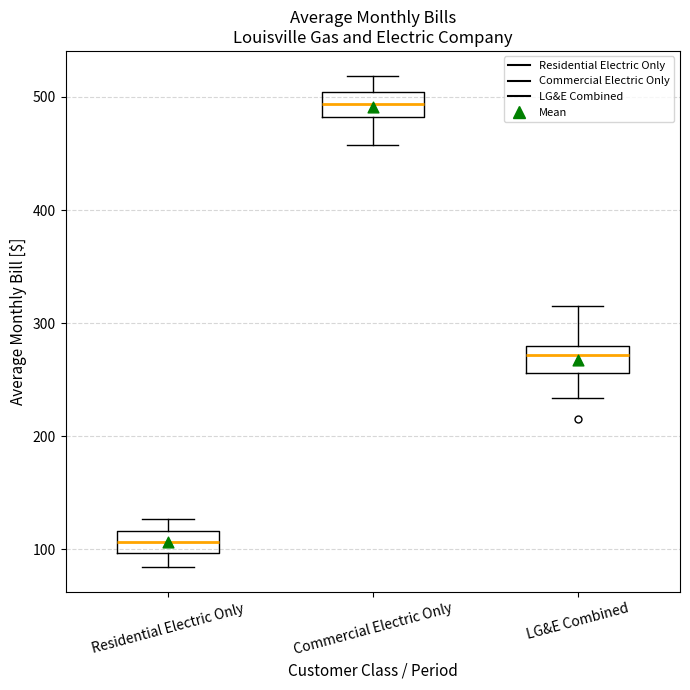

Reading left to right, transcribe this box plot: for each box, give where its median line is, the range the box spans, and where its two whiskers end, as read against the y-axis. The values are not printed on the chart, so give them approximately, as read against the axis.

Residential Electric Only: median 110, box 100 to 120, whiskers 80 to 130
Commercial Electric Only: median 490, box 480 to 500, whiskers 460 to 520
LG&E Combined: median 270, box 260 to 280, whiskers 230 to 320